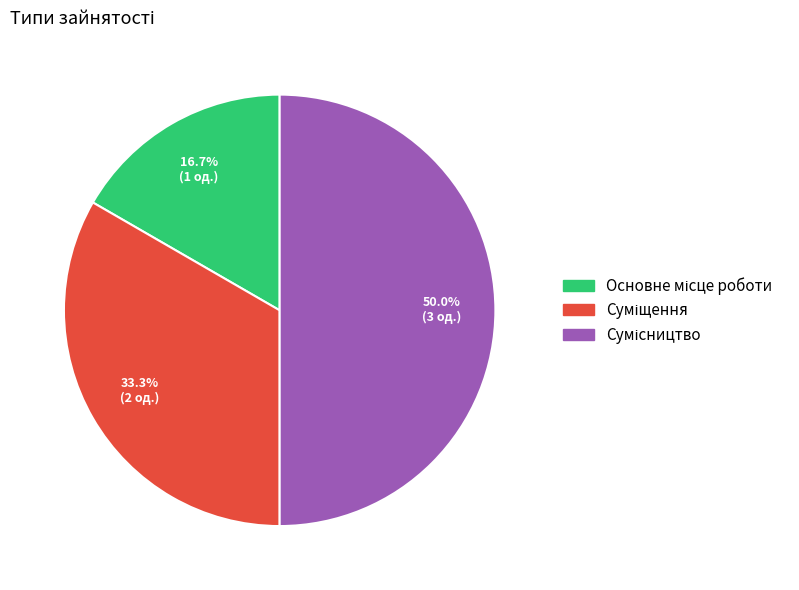

Count the number of slices in the pie.

3